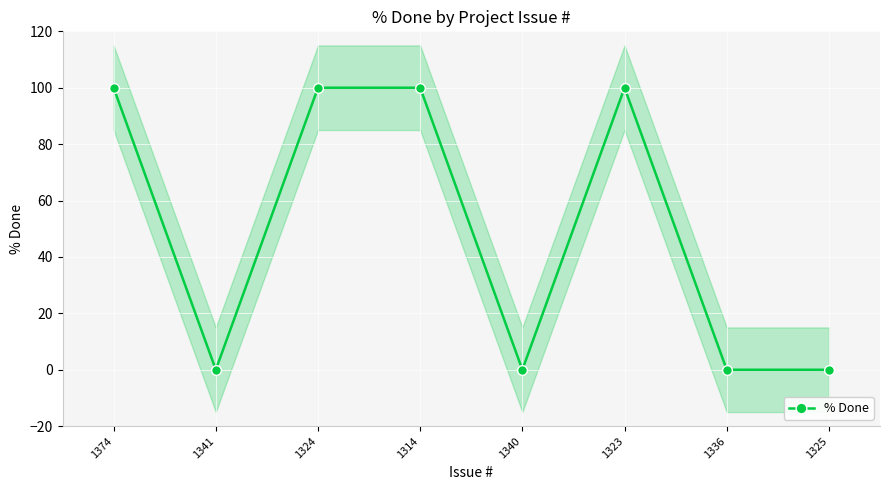

Rank the categories by value from lowest to highest.

1341, 1340, 1336, 1325, 1374, 1324, 1314, 1323